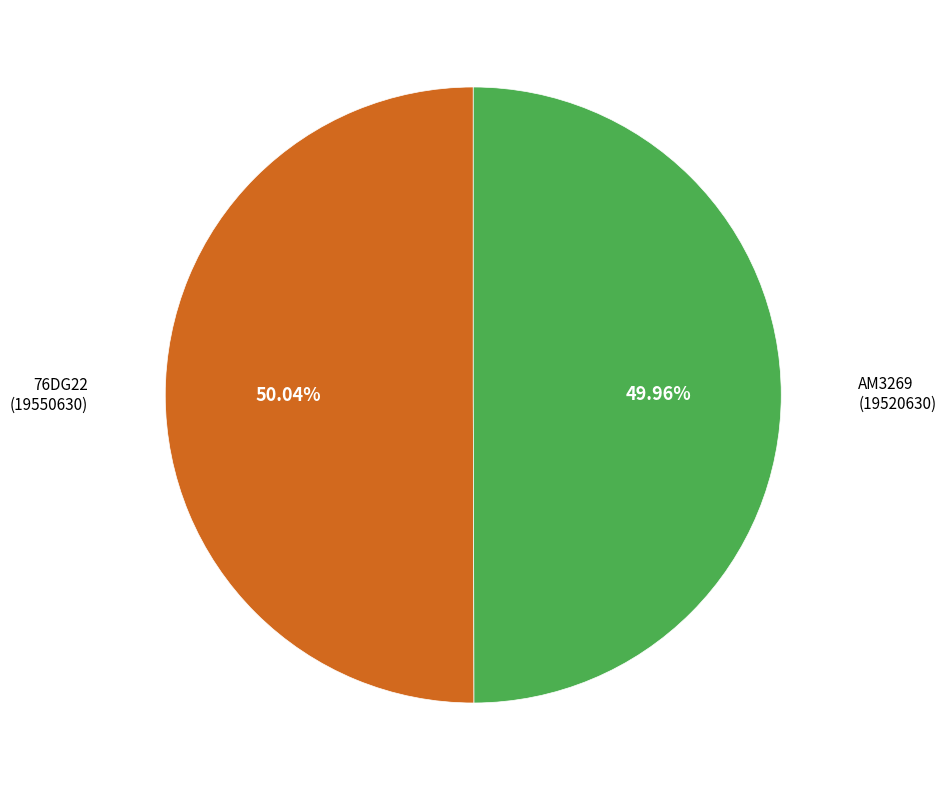

To the nearest percent, what portion does 76DG22 represent?

50%